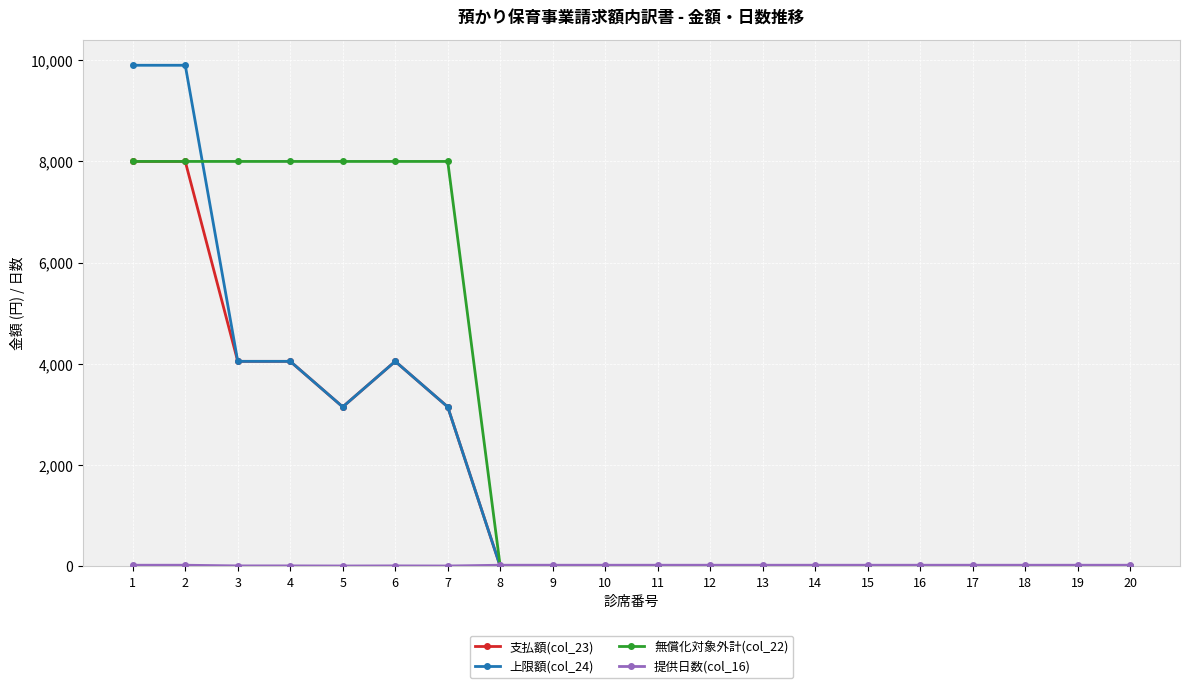

What is the greatest value displayed?

9900